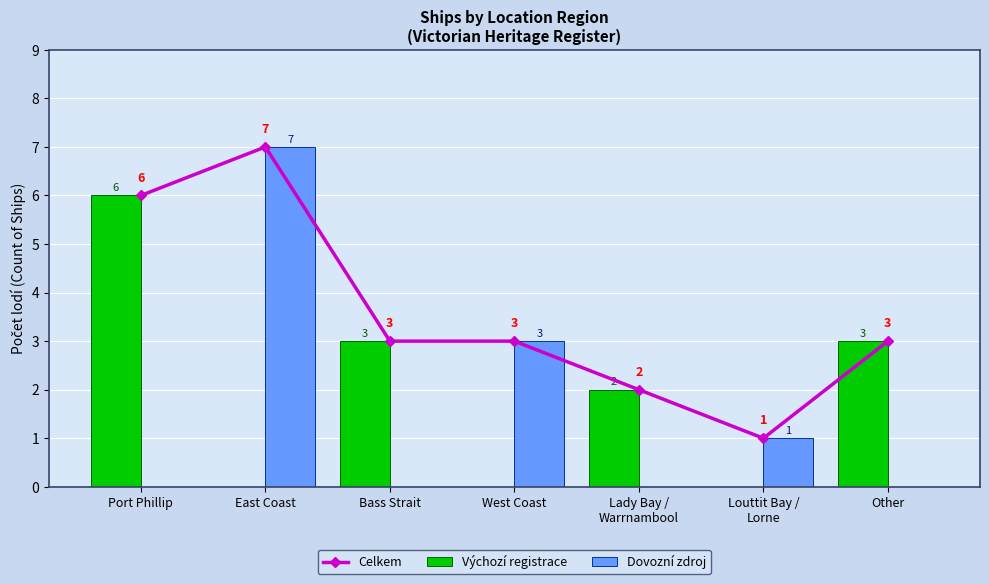

The value of Celkem at Other is 3. True or false?

True